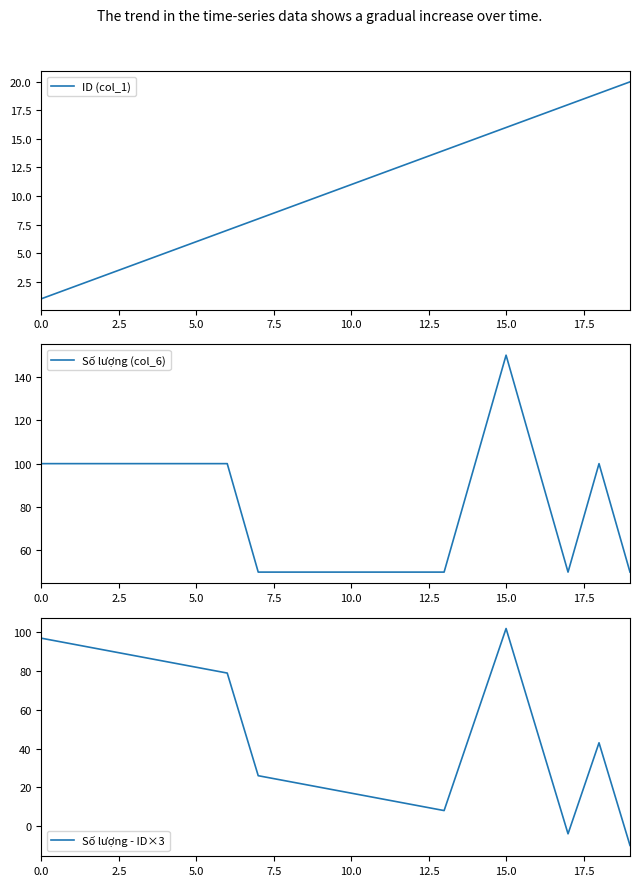

At how many categories does at least one series exceed 58?

11